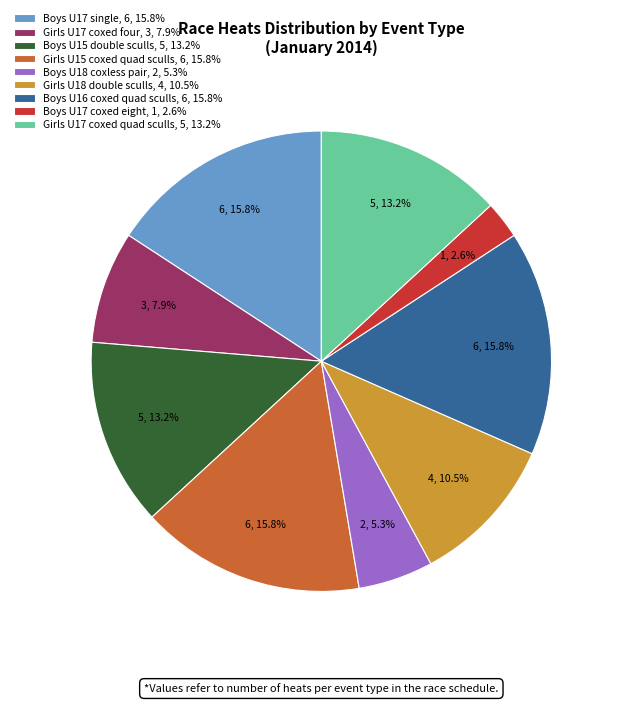

Count the number of slices in the pie.

9